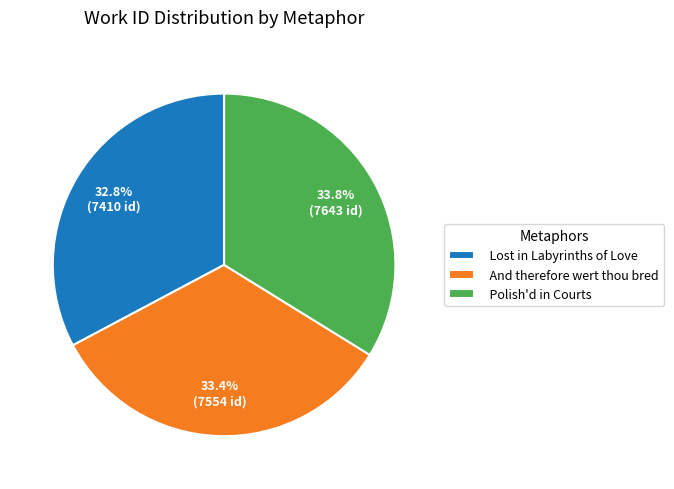

True or false: Lost in Labyrinths of Love accounts for 33% of the total.

True